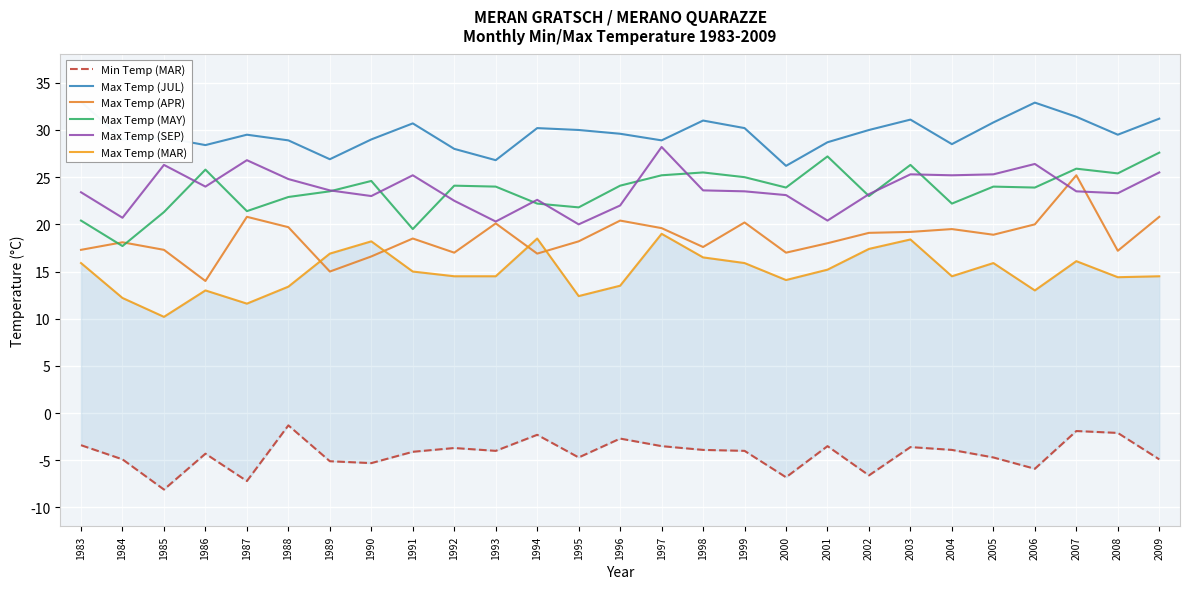

How many lines are shown in the chart?

6